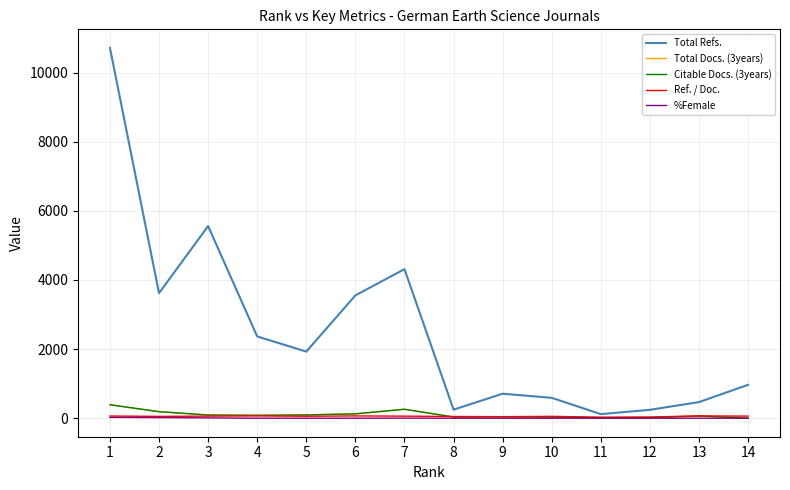

What is the maximum value shown in the chart?

10714.0